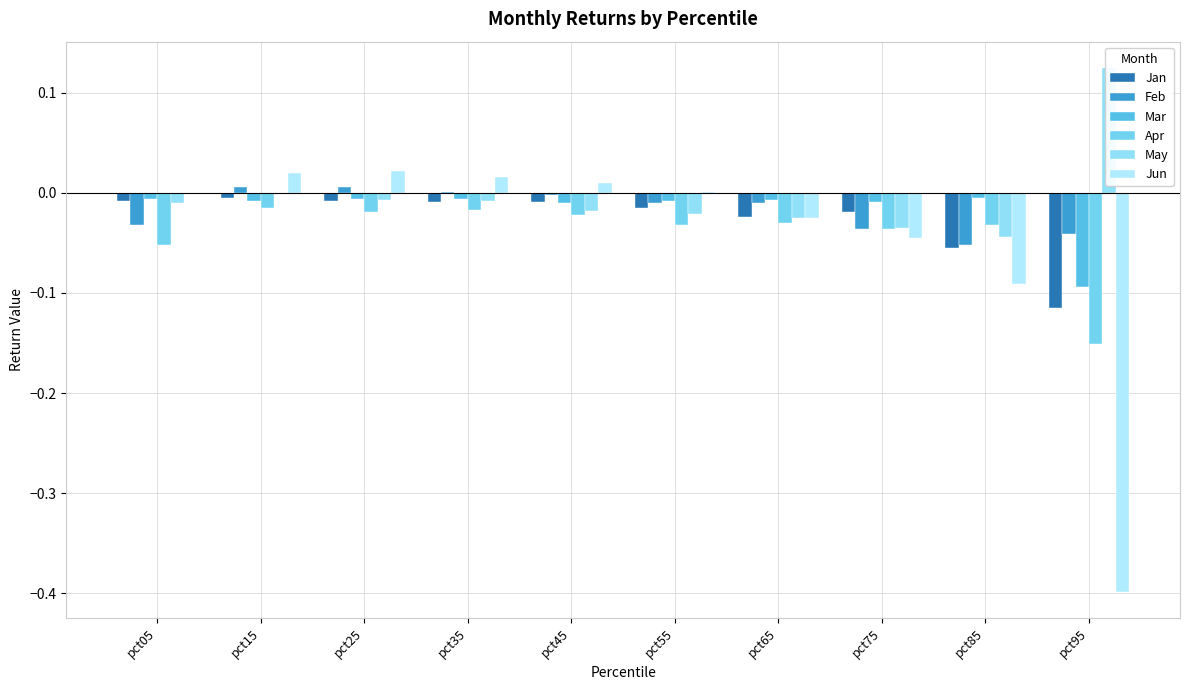

Which series changed the most between pct15 and pct55?

Jun